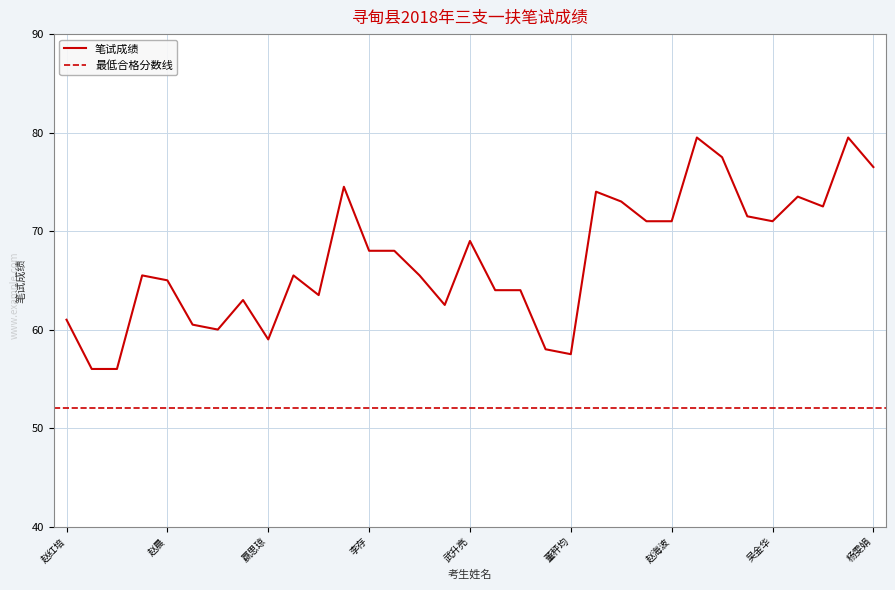

Reading left to right, list all the values displayed in this chart.

61.0	56.0	56.0	65.5	65.0	60.5	60.0	63.0	59.0	65.5	63.5	74.5	68.0	68.0	65.5	62.5	69.0	64.0	64.0	58.0	57.5	74.0	73.0	71.0	71.0	79.5	77.5	71.5	71.0	73.5	72.5	79.5	76.5